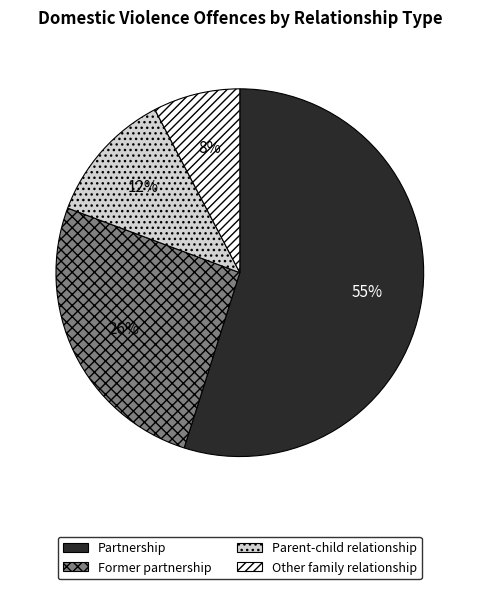

Combined, do Other family relationship and Partnership account for over 50%?

Yes